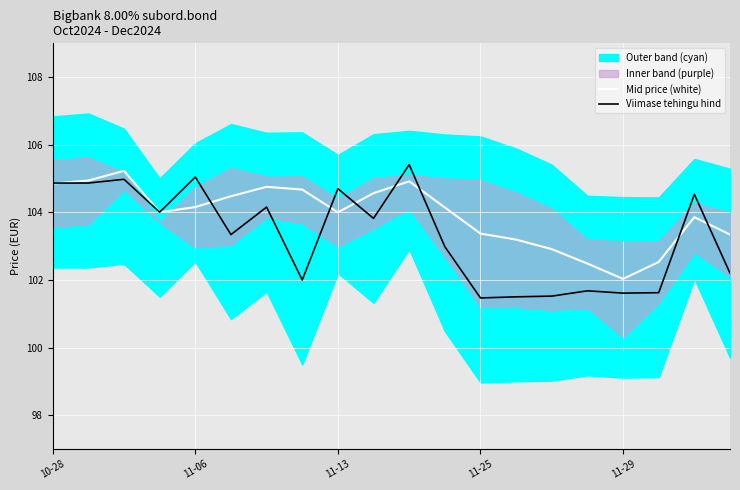

What is the difference between the Mid price (white) values at 11 and 14?

1.2